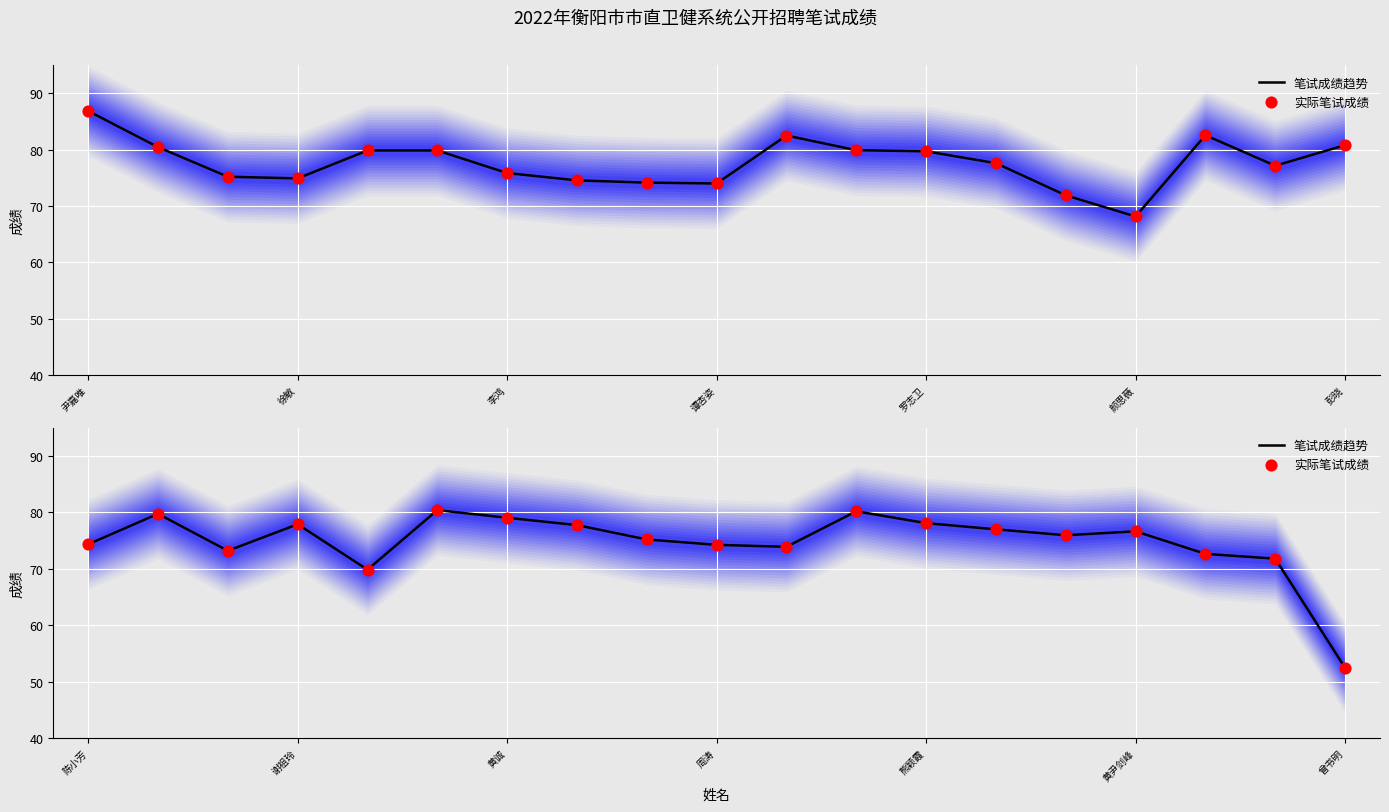

At how many categories does at least one series exceed 54?

18